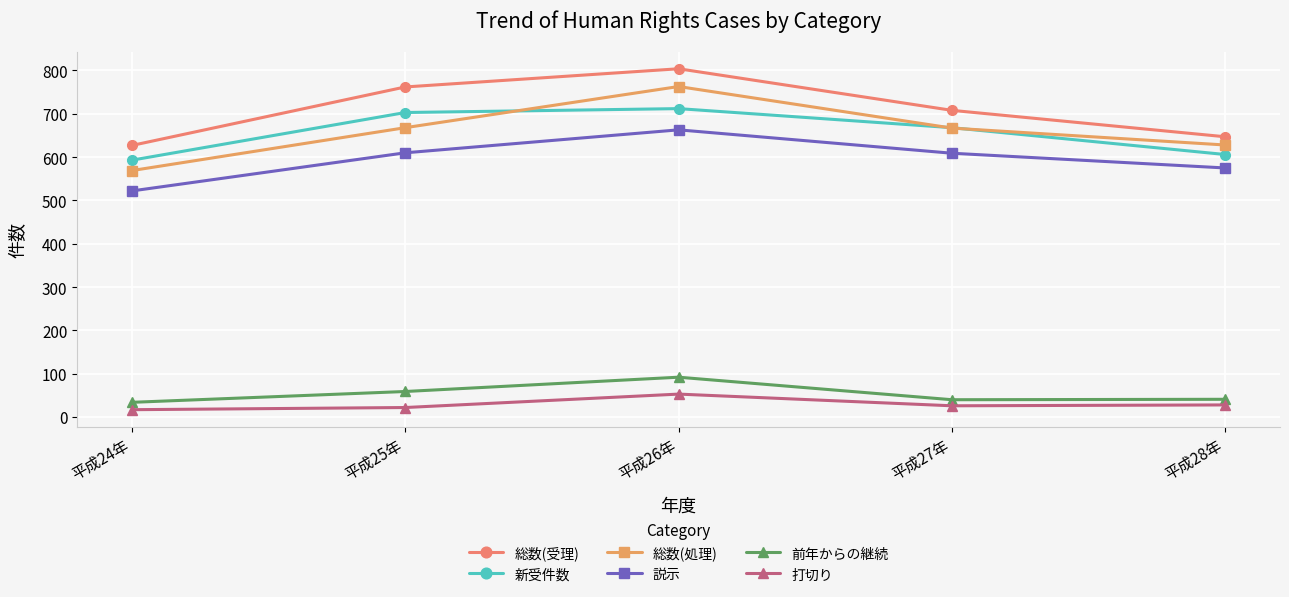

What is the spread (max minus min) of values at 平成24年?

610